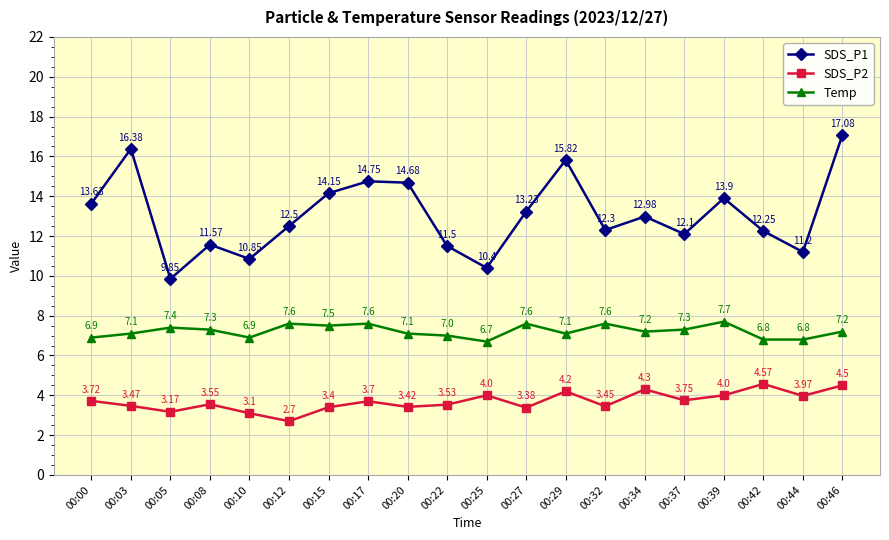

True or false: Temp has a value of 6.8 at 00:44.

True